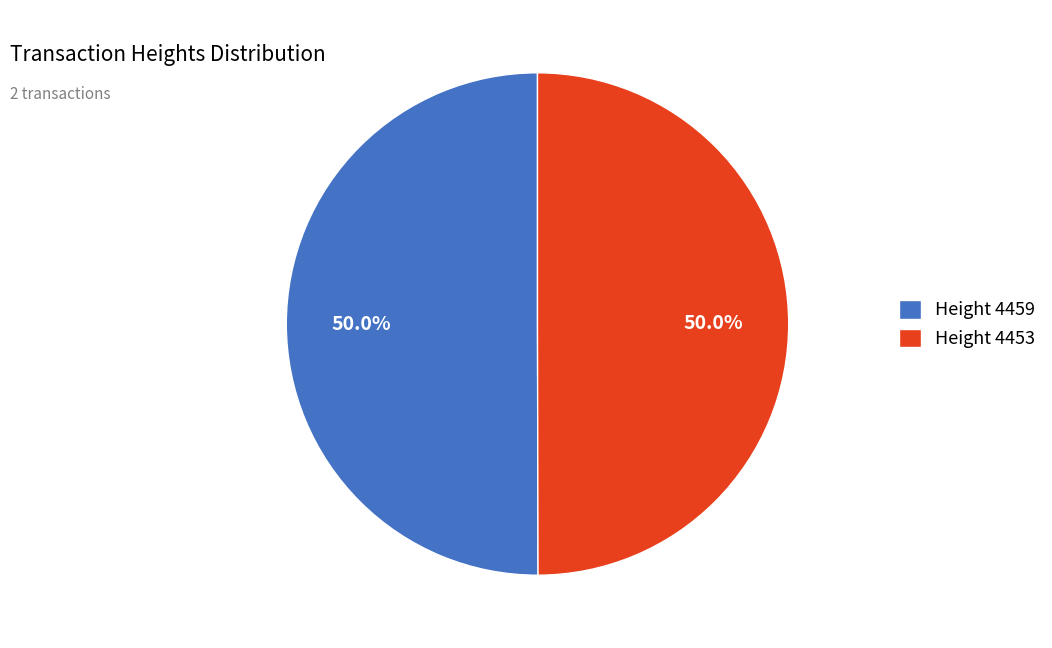

What is the ratio of the value at Height 4453 to the value at Height 4459?

1.0